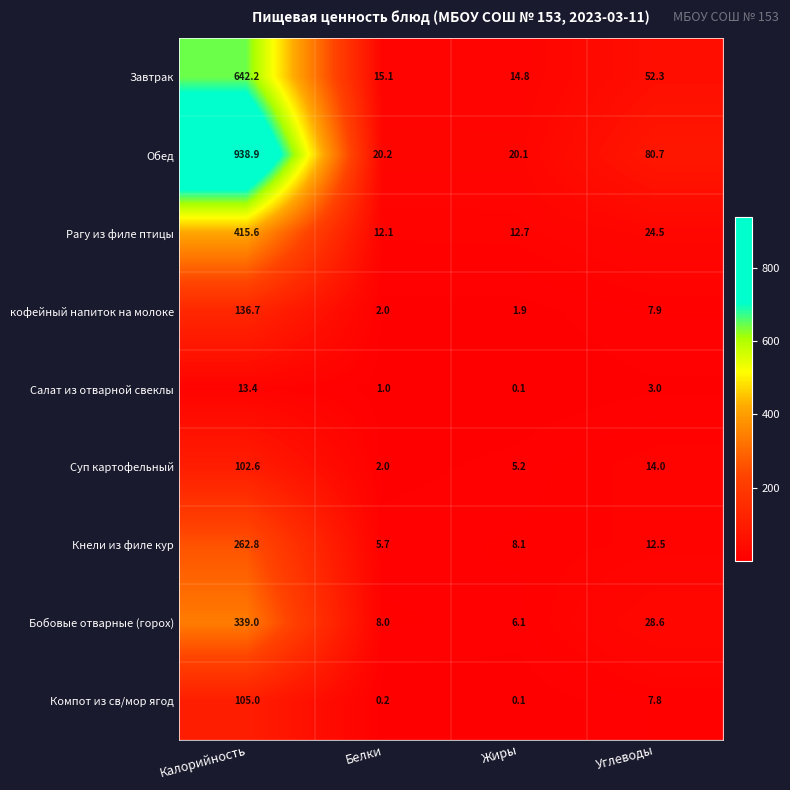

Which series has the largest total across all categories?

Обед